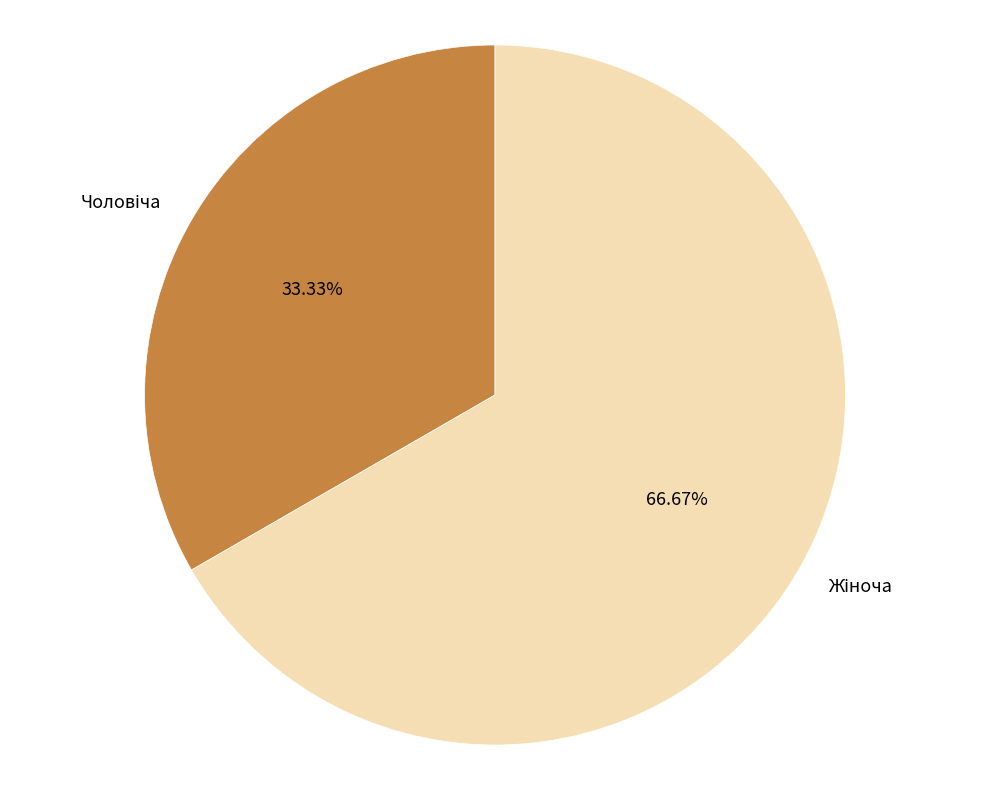

Does any single category account for the majority?

Yes